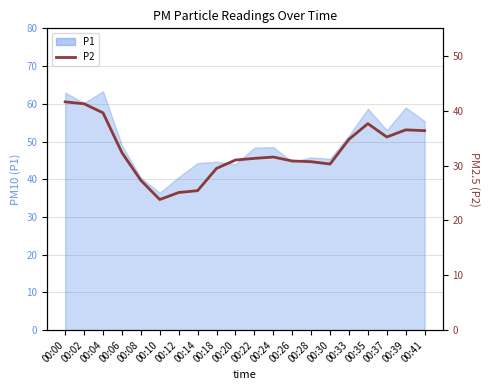

Where is the data nearest to the value 32?

00:06